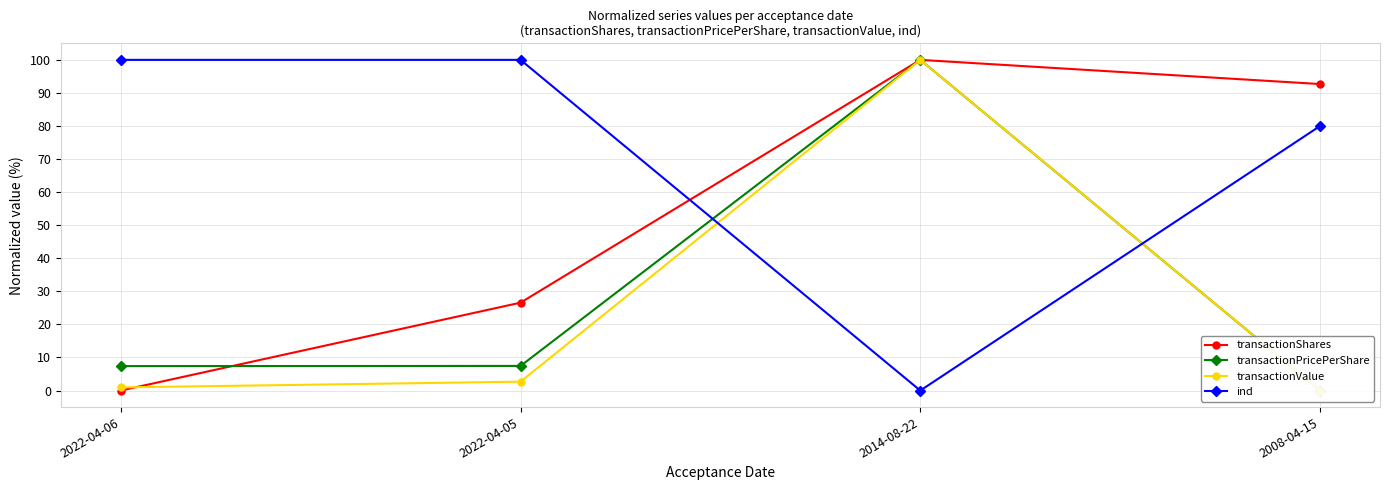

How many positive values does the transactionShares series have?

3